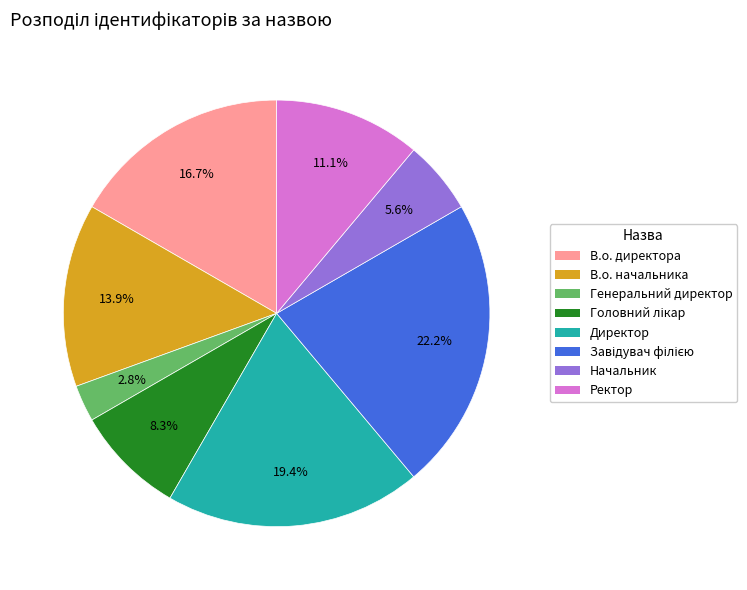

Which slice is the smallest?

Генеральний директор